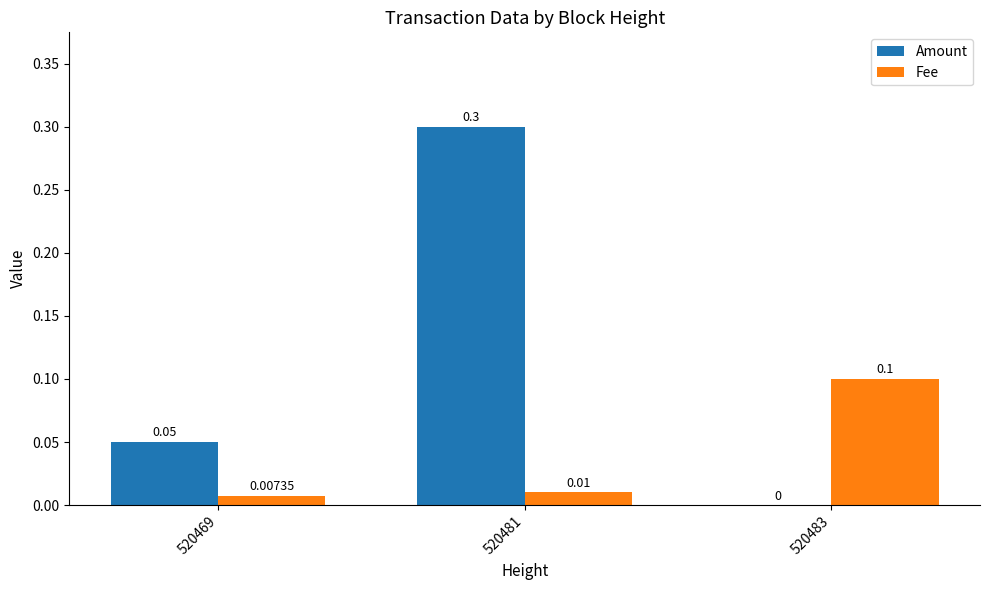

What are all the series names shown in the legend?

Amount, Fee